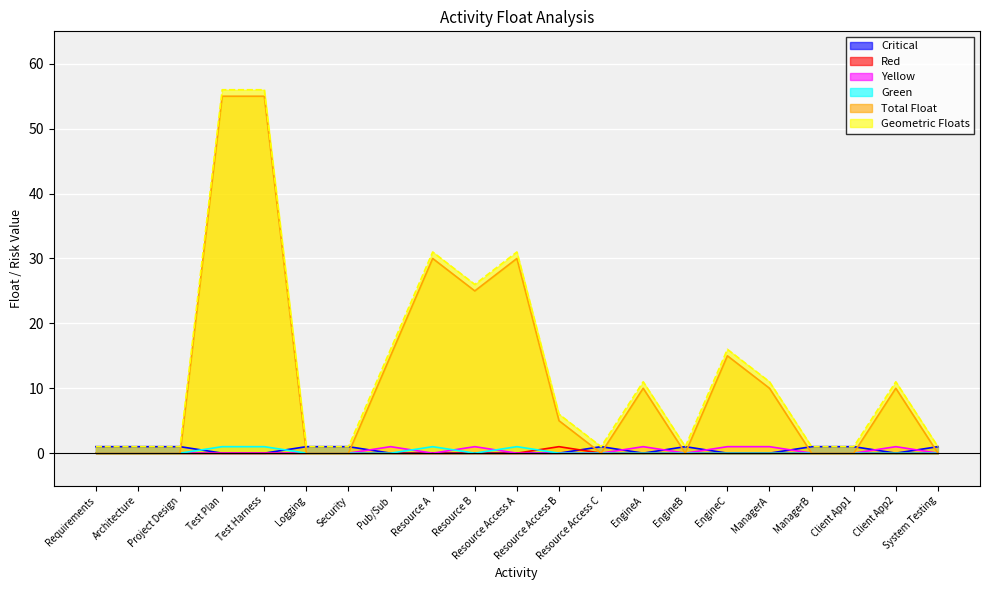

What is the spread (max minus min) of values at Resource A?

31